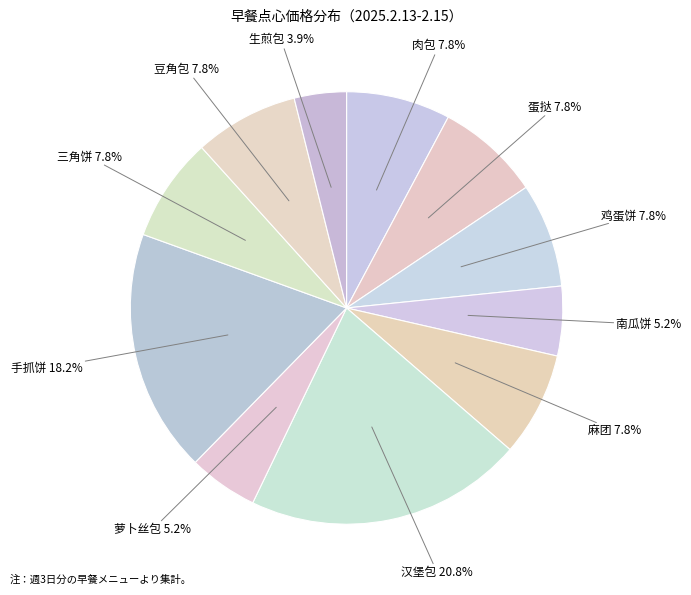

Count the number of slices in the pie.

11